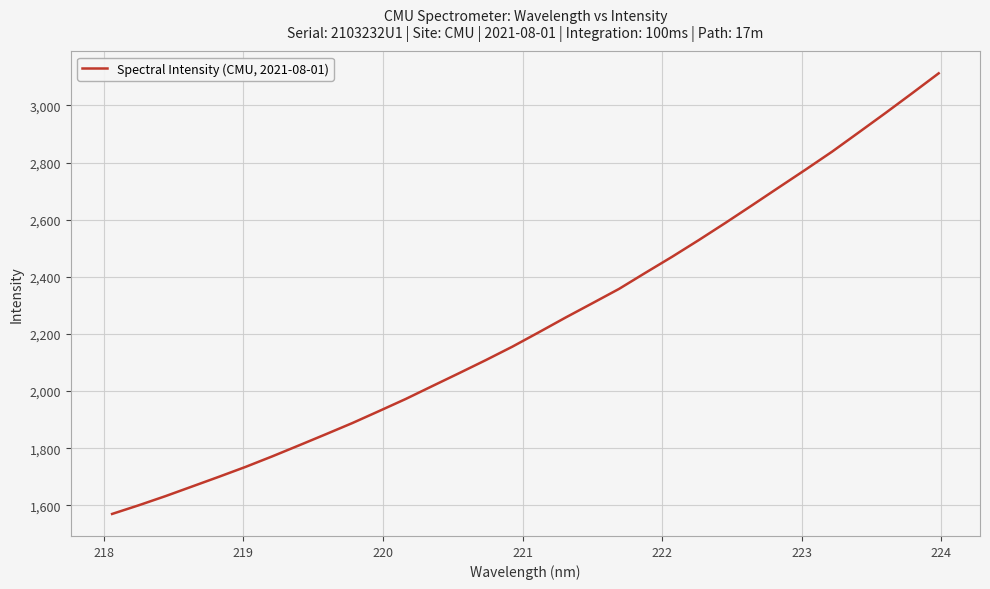

What is the maximum value shown in the chart?

3112.6